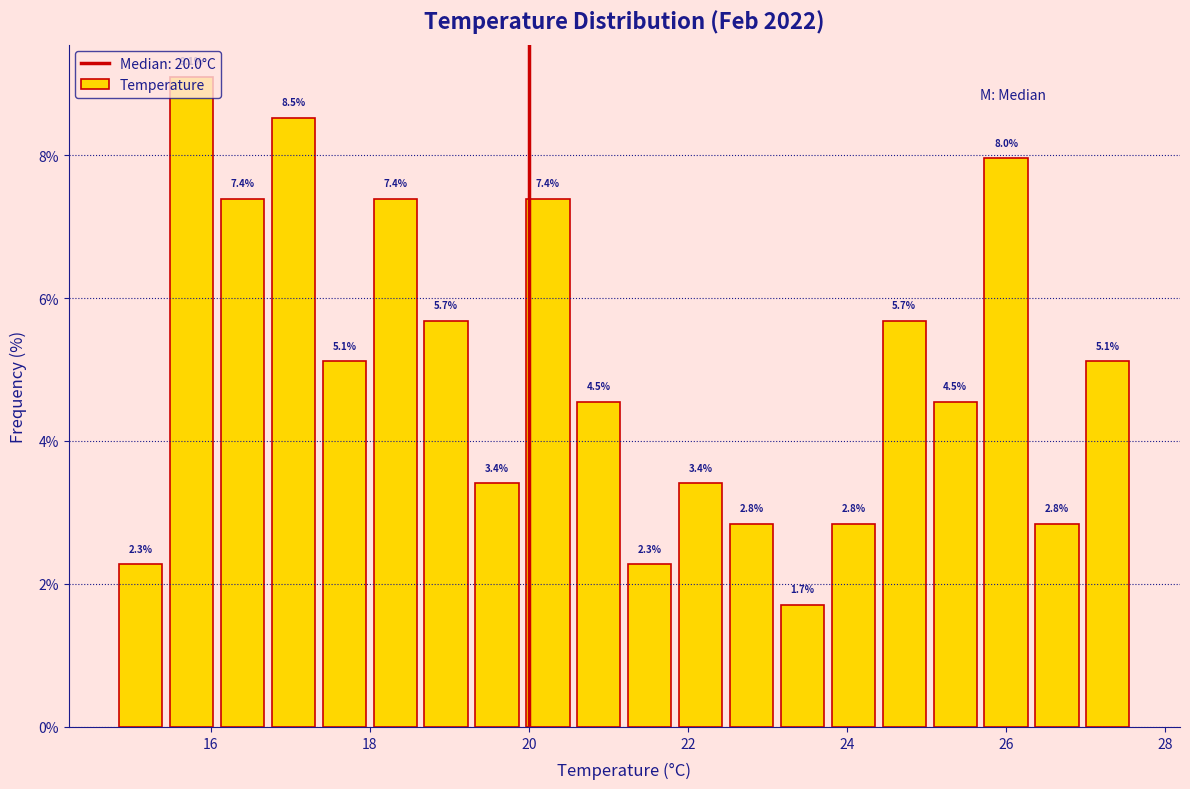

Around what value on the x-axis is the tallest bar? Give the approximate position of its centre, as read against the axis.

15.8